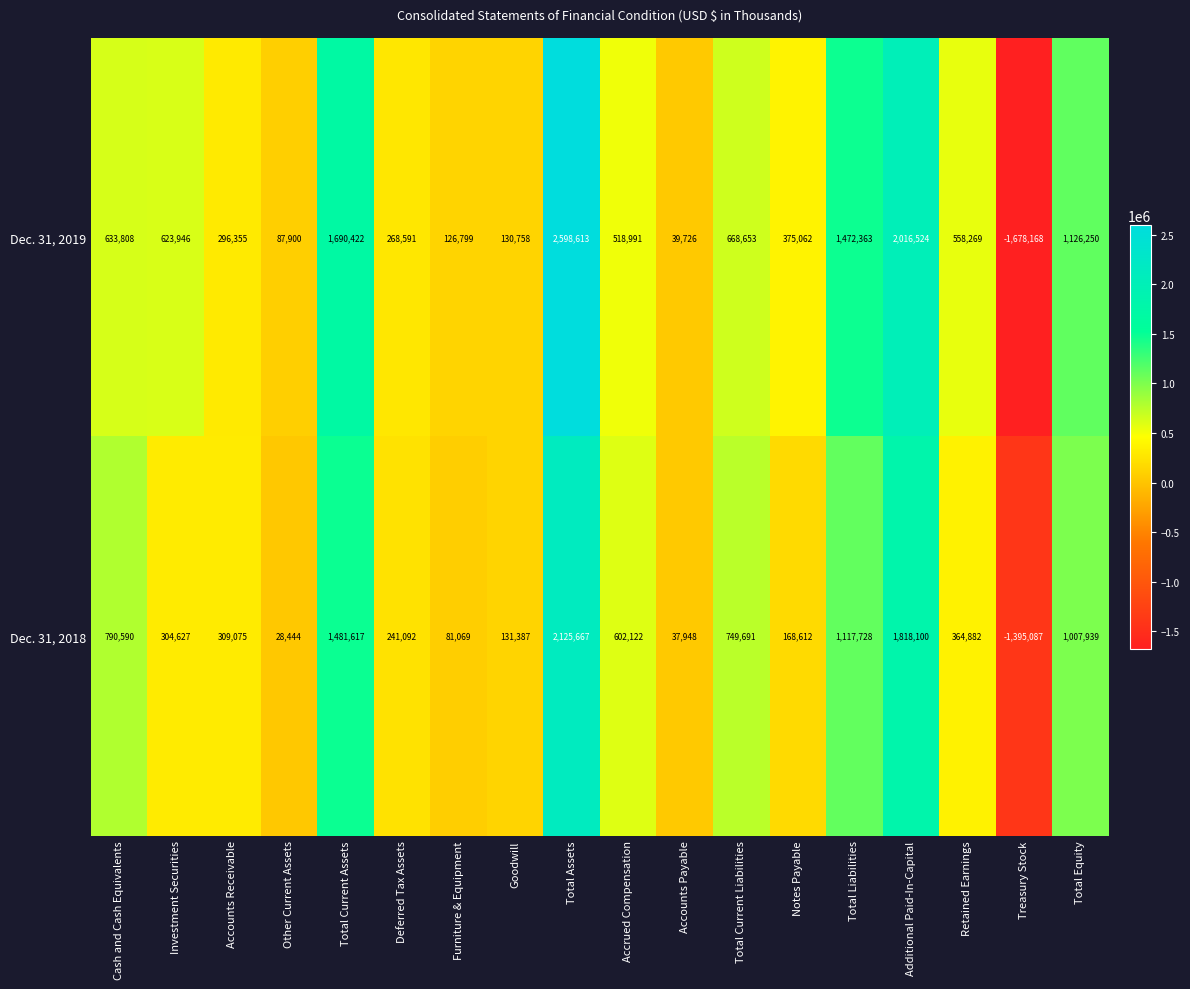

At which category is the sum across all series the highest?

Total Assets